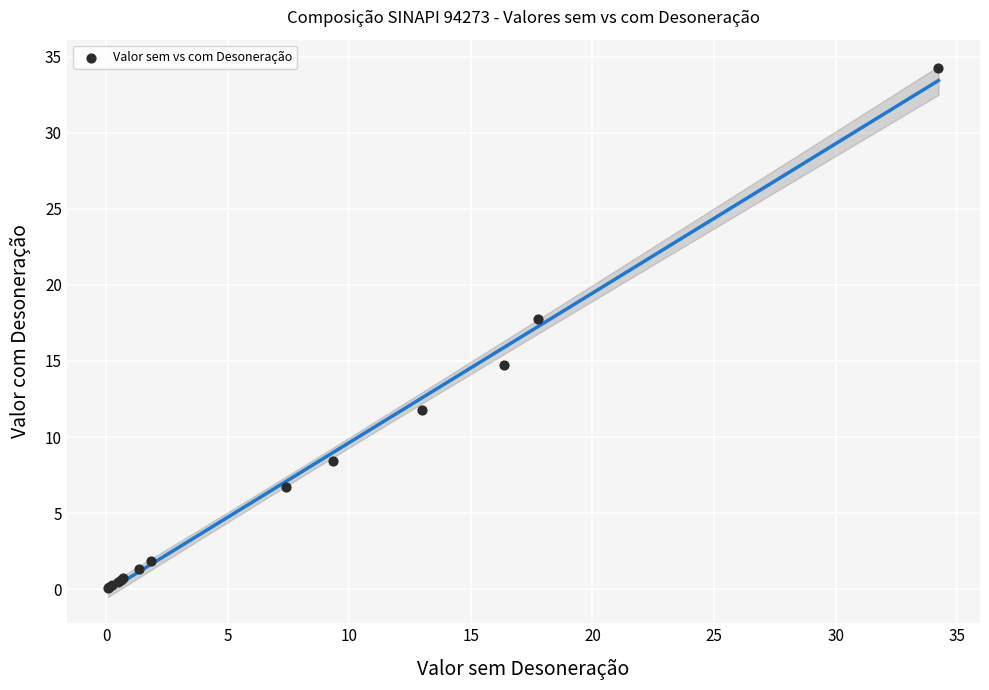

What Y value in the scatter plot is closest to 17?

17.8